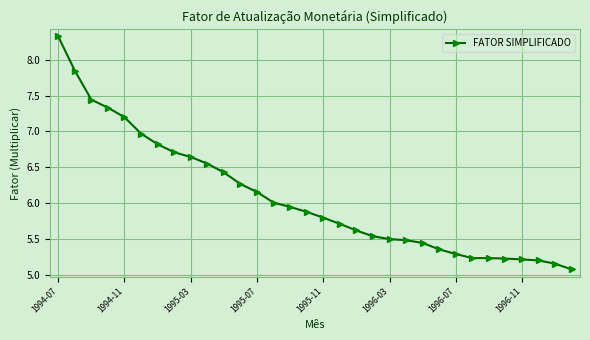

What is the maximum value shown in the chart?

8.3